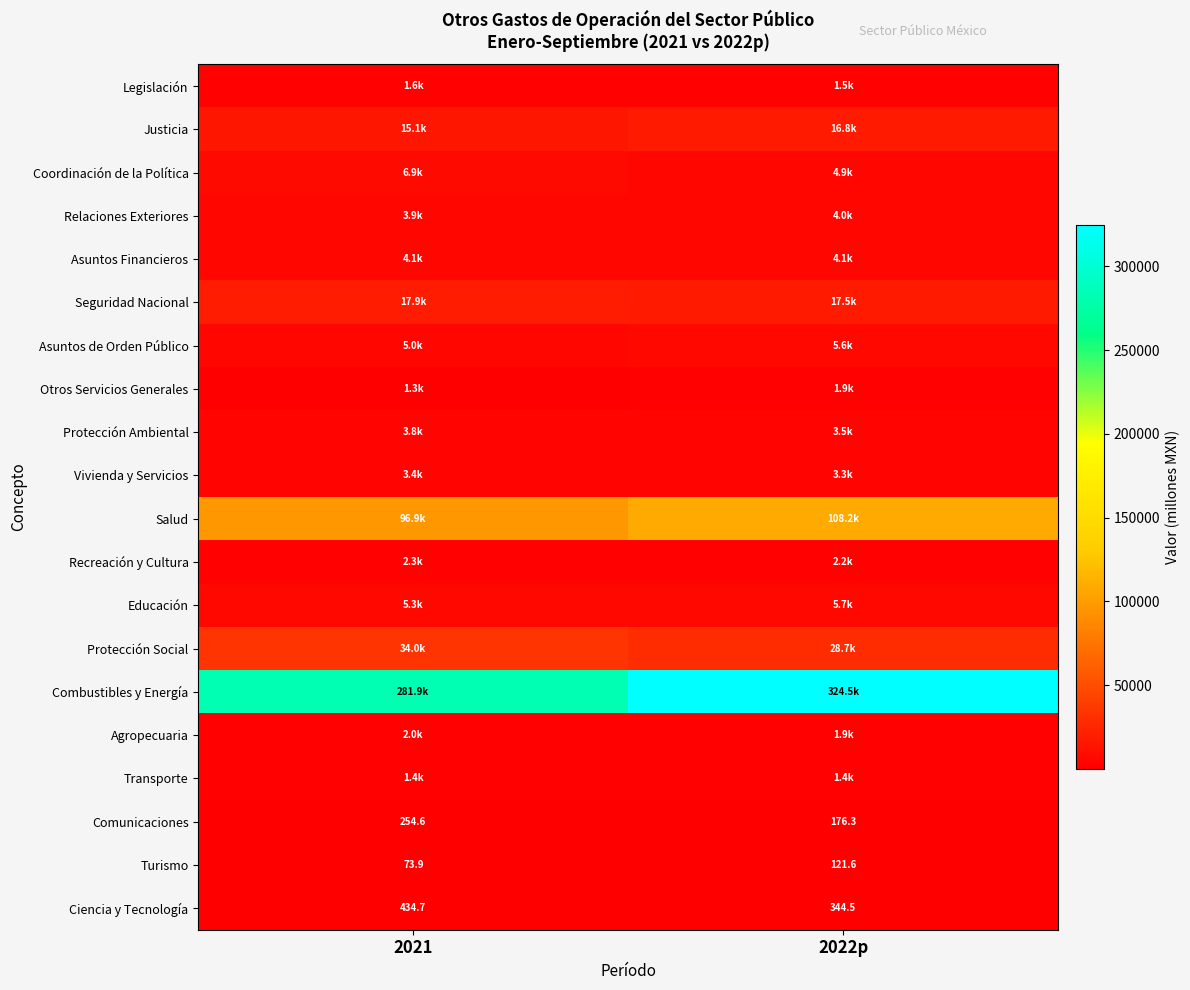

Which series changed the most between 2021 and 2022p?

Combustibles y Energía